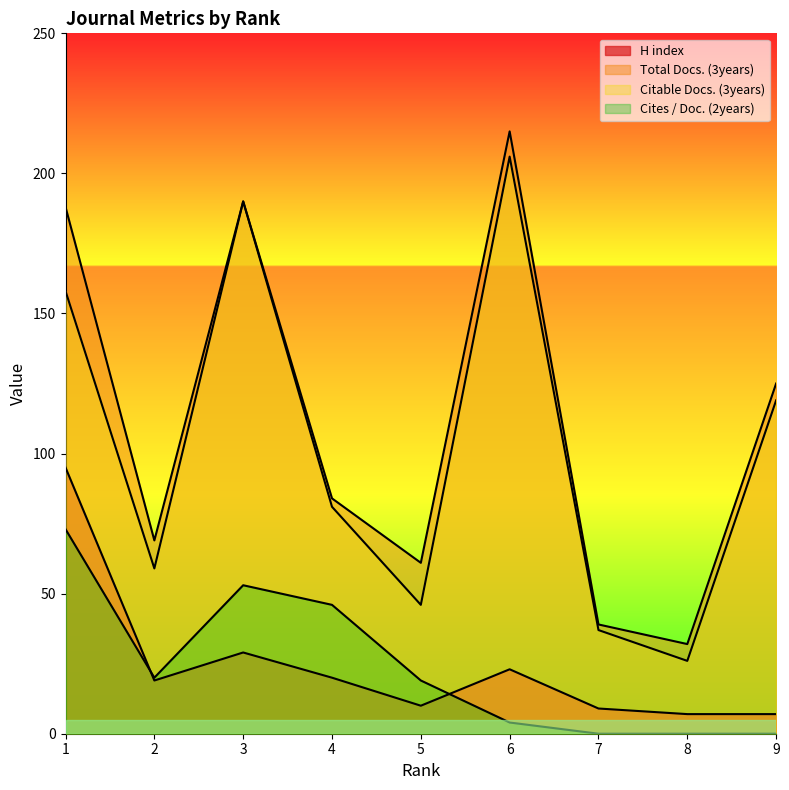

Which series changed the most between 4 and 7?

Cites / Doc. (2years)